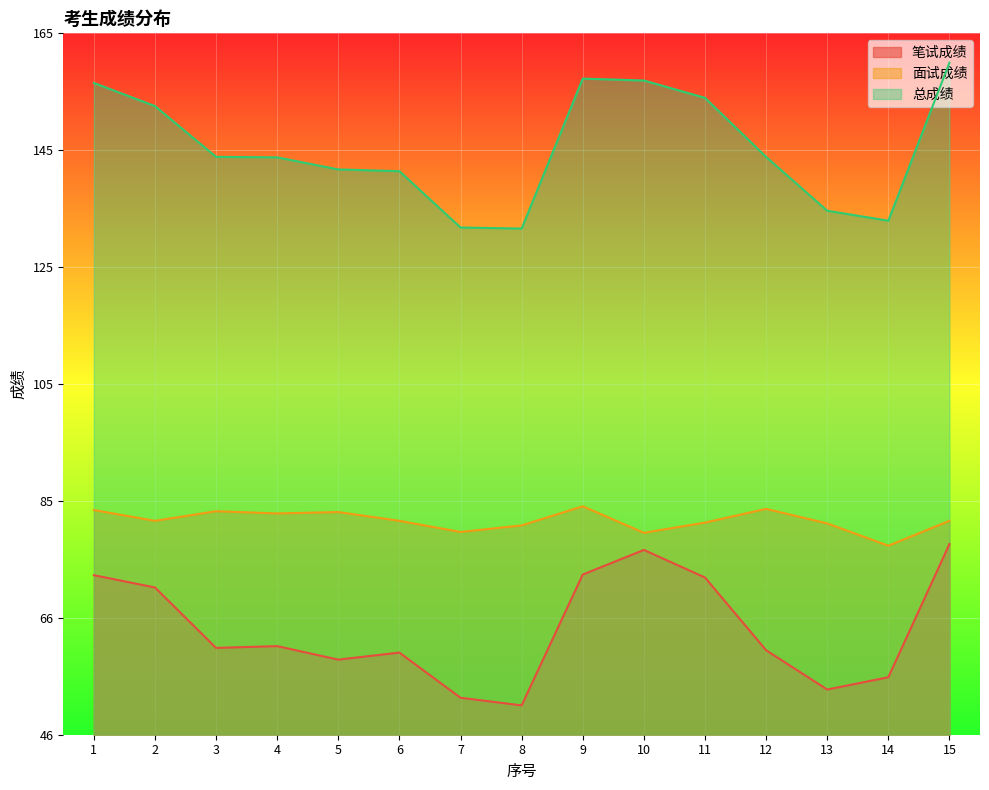

What is the value of the 面试成绩 point at the 1st from the left?

83.9